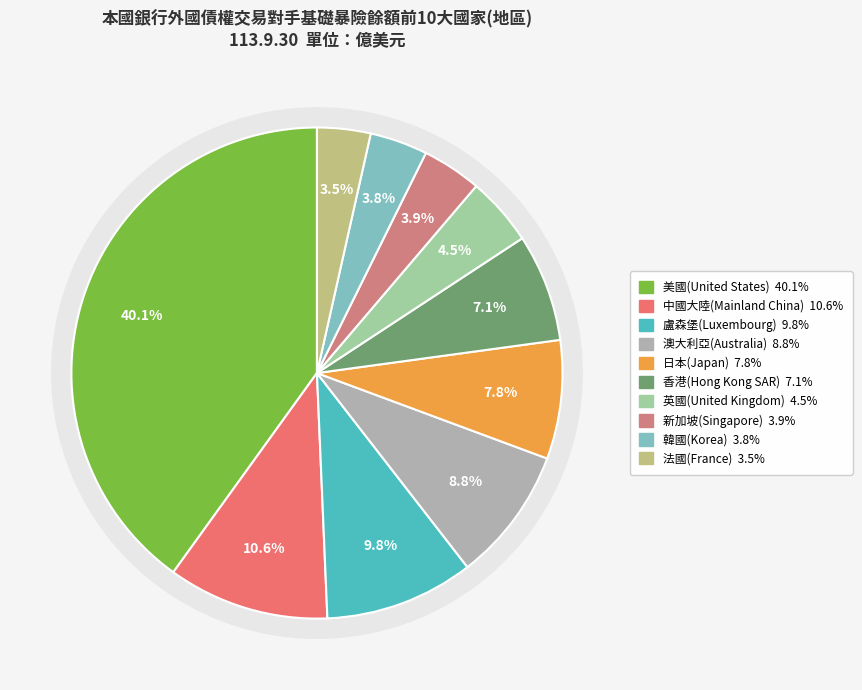

What percentage is the 澳大利亞(Australia) slice, to the nearest percent?

9%